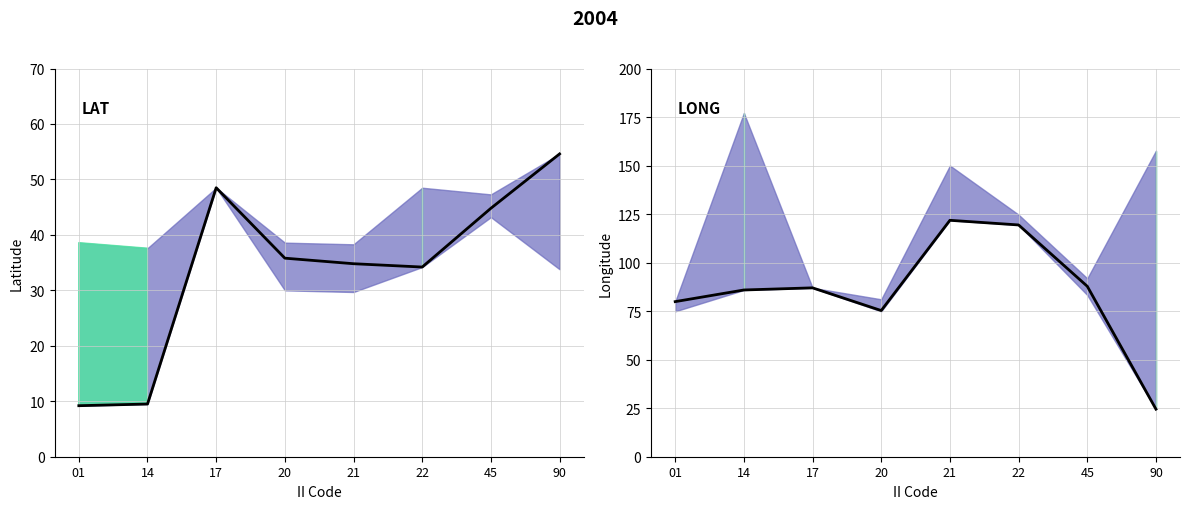

Is this an area chart (filled region under the line)?

No